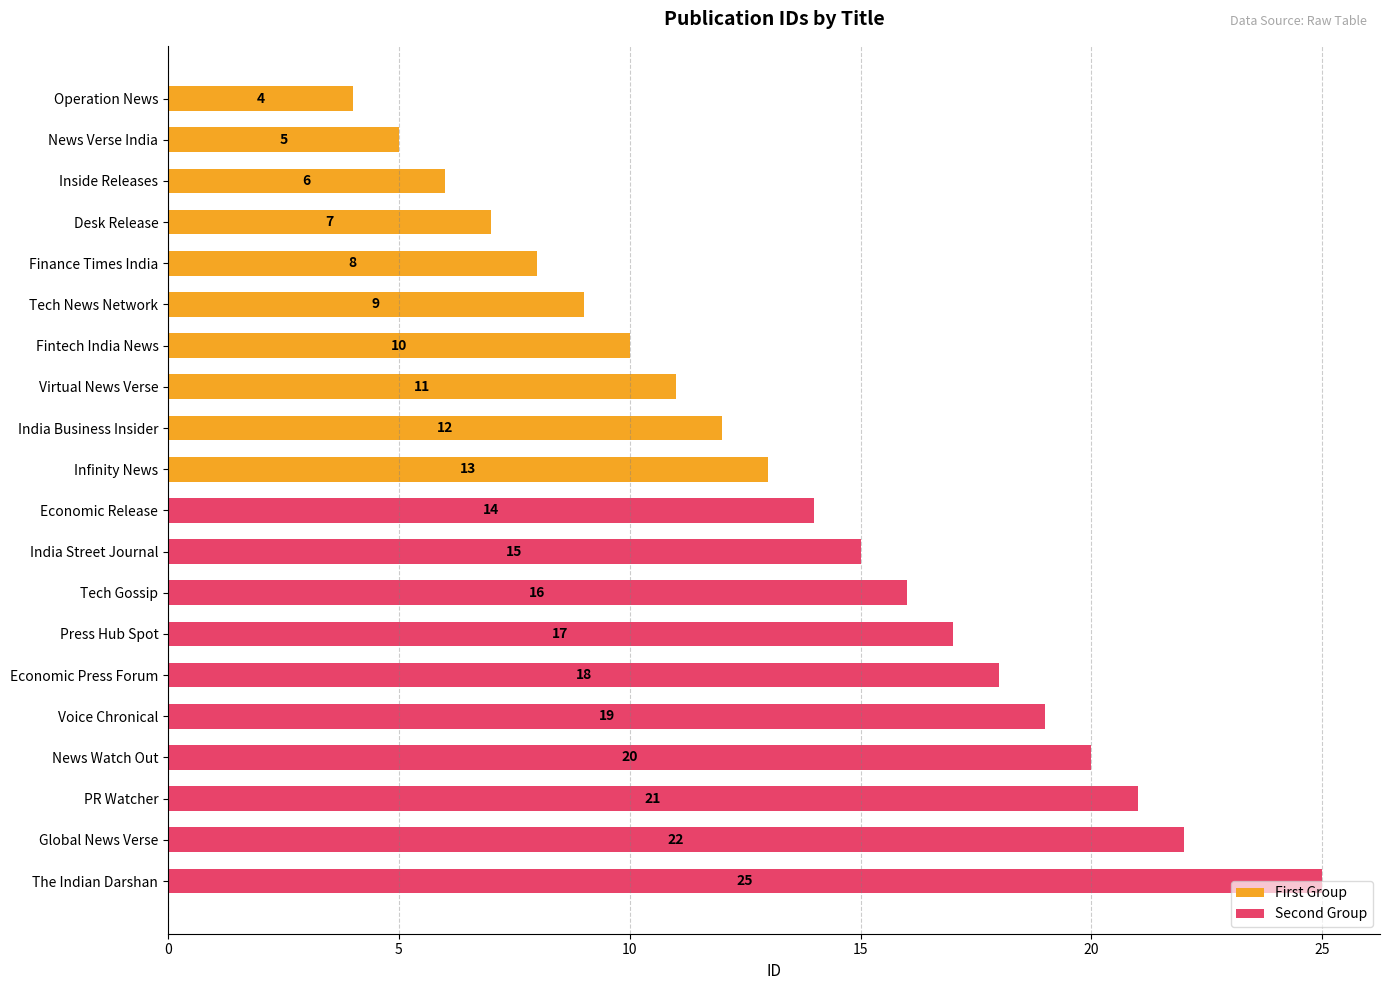

What is the difference between the highest and lowest values at 15?

10